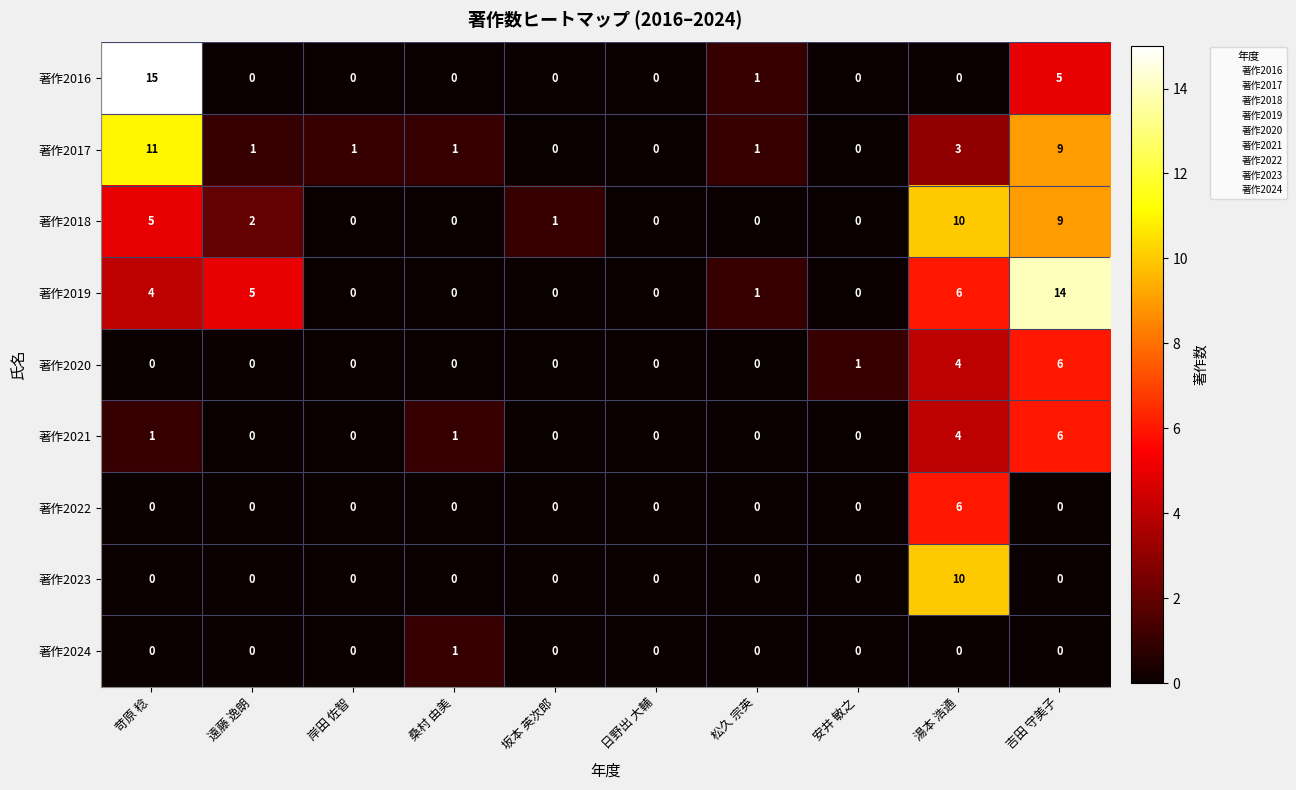

What is the highest value of the 著作2023 series?

10